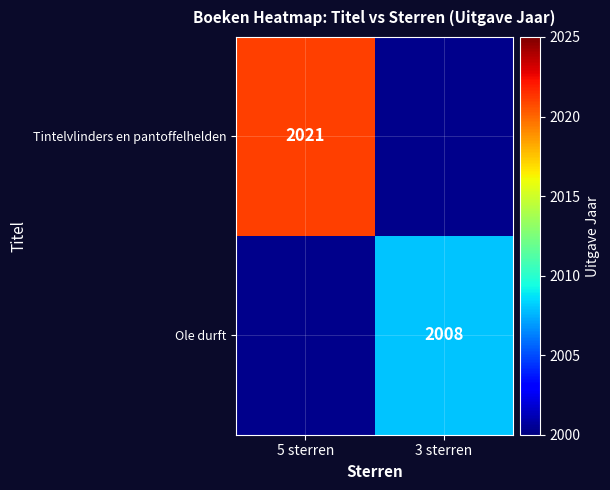

How many categories are shown in the chart?

2